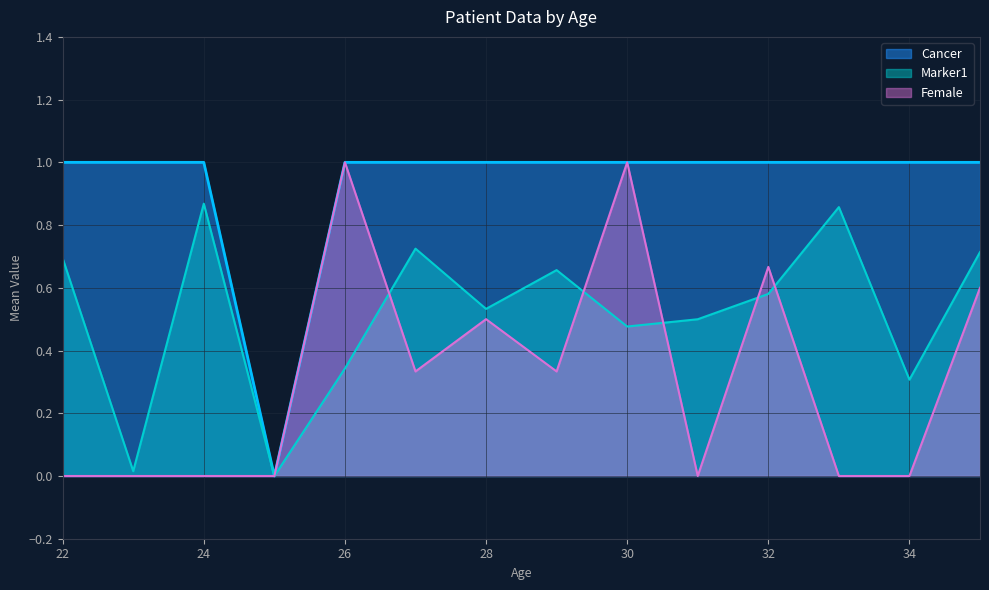

Count the Female values in the range 0 to 1.

14